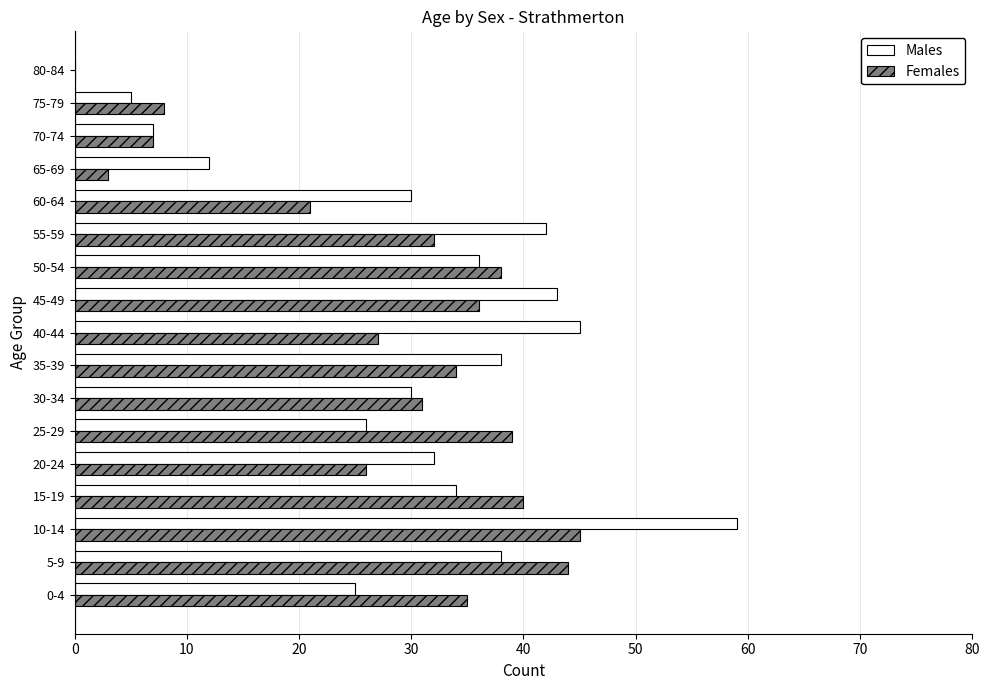

The value of Males at 15-19 is 34. True or false?

True